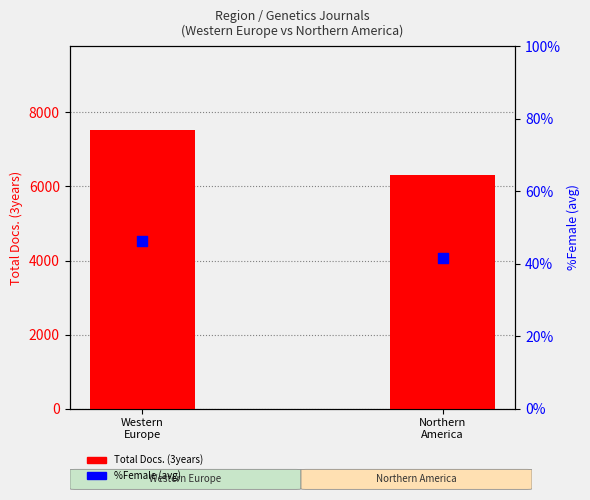

At how many categories does at least one series exceed 2985?

2